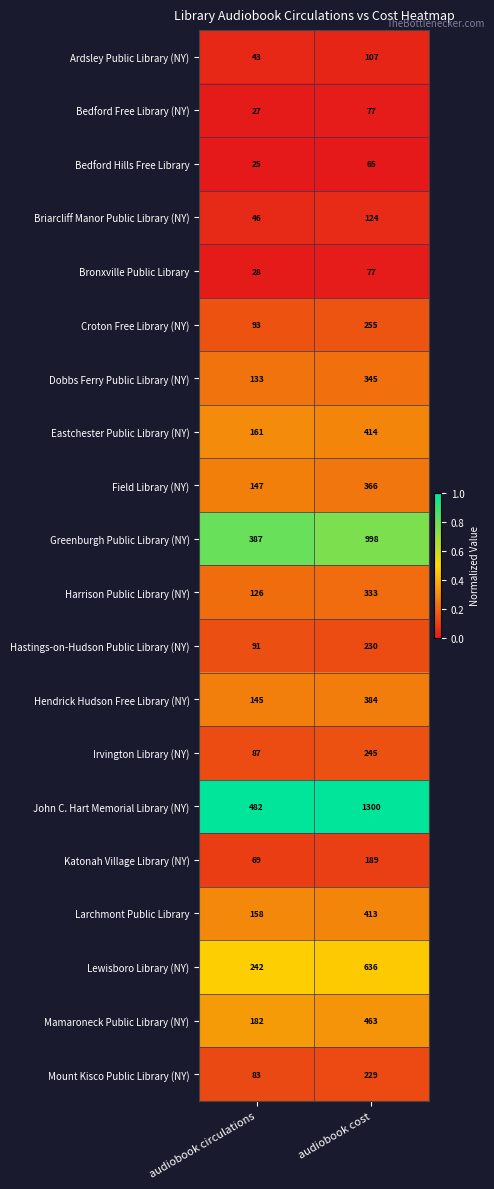

The Katonah Village Library (NY) series shows 189 at audiobook cost. True or false?

True